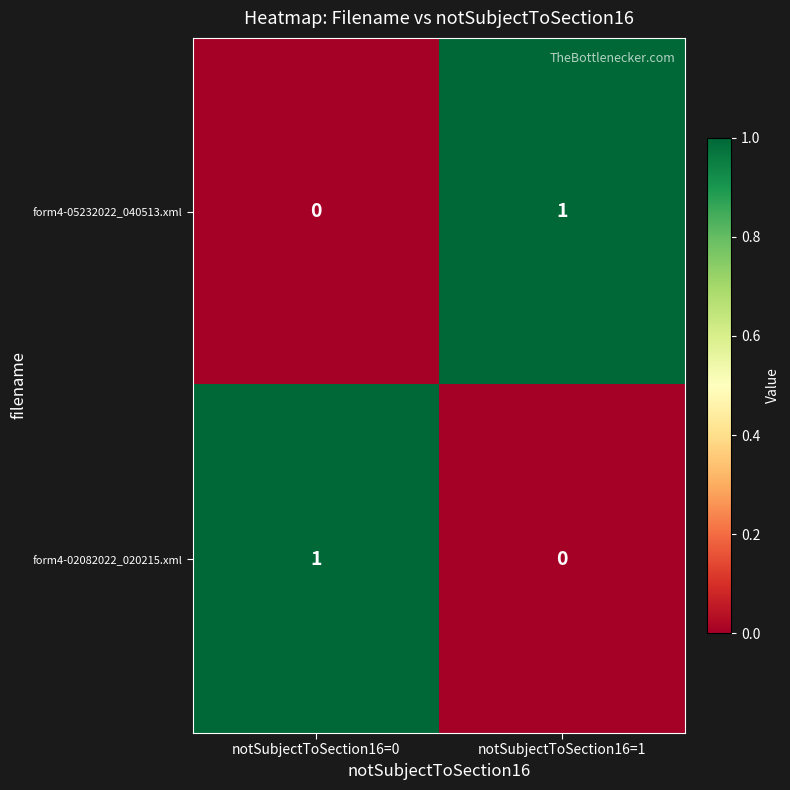

Is the value of form4-05232022_040513.xml at notSubjectToSection16=0 greater than the value of form4-02082022_020215.xml at notSubjectToSection16=0?

No